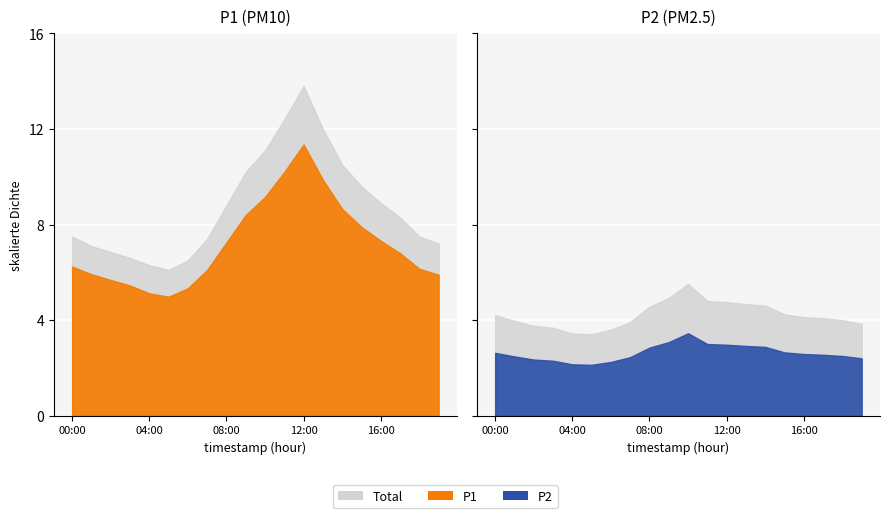

What is the total value across all series at 19:00?

15.5